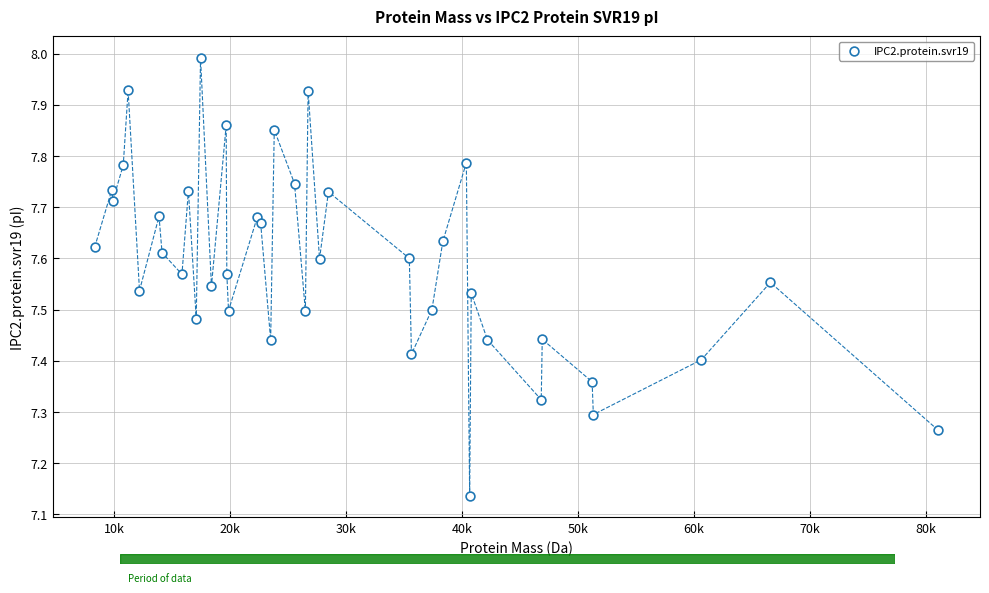

What is the range of X values (max minus min)?

72704.8